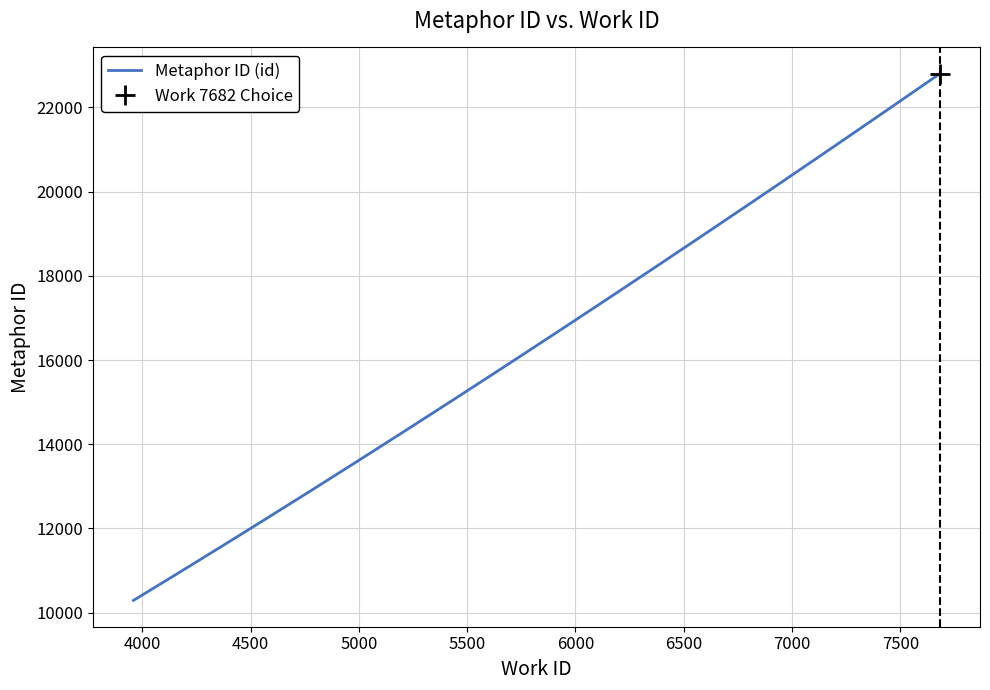

What is the sum of the values at 7682 and 7682?

45592